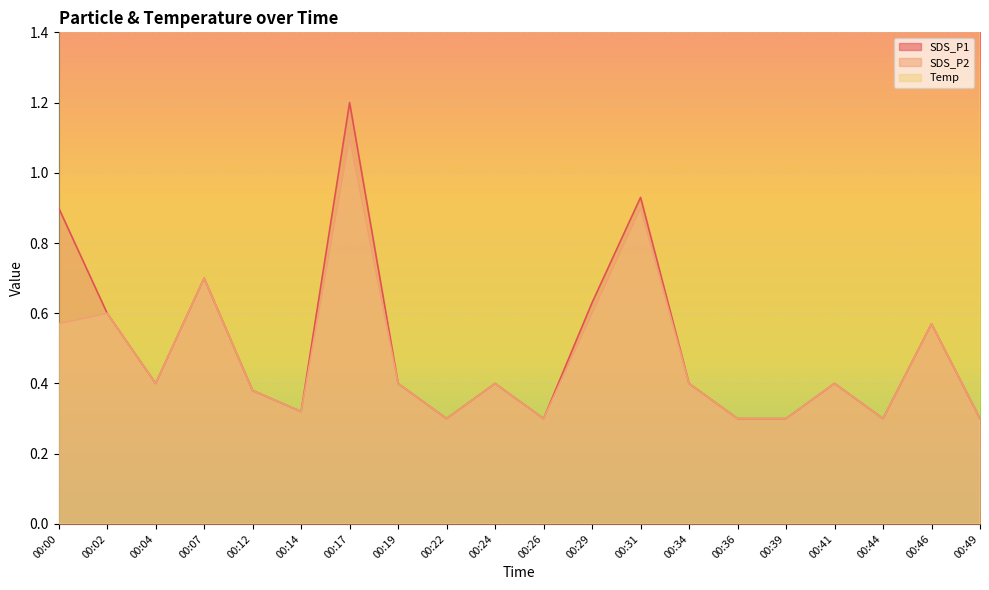

The value of SDS_P1 at 00:00 is 0.4. True or false?

False